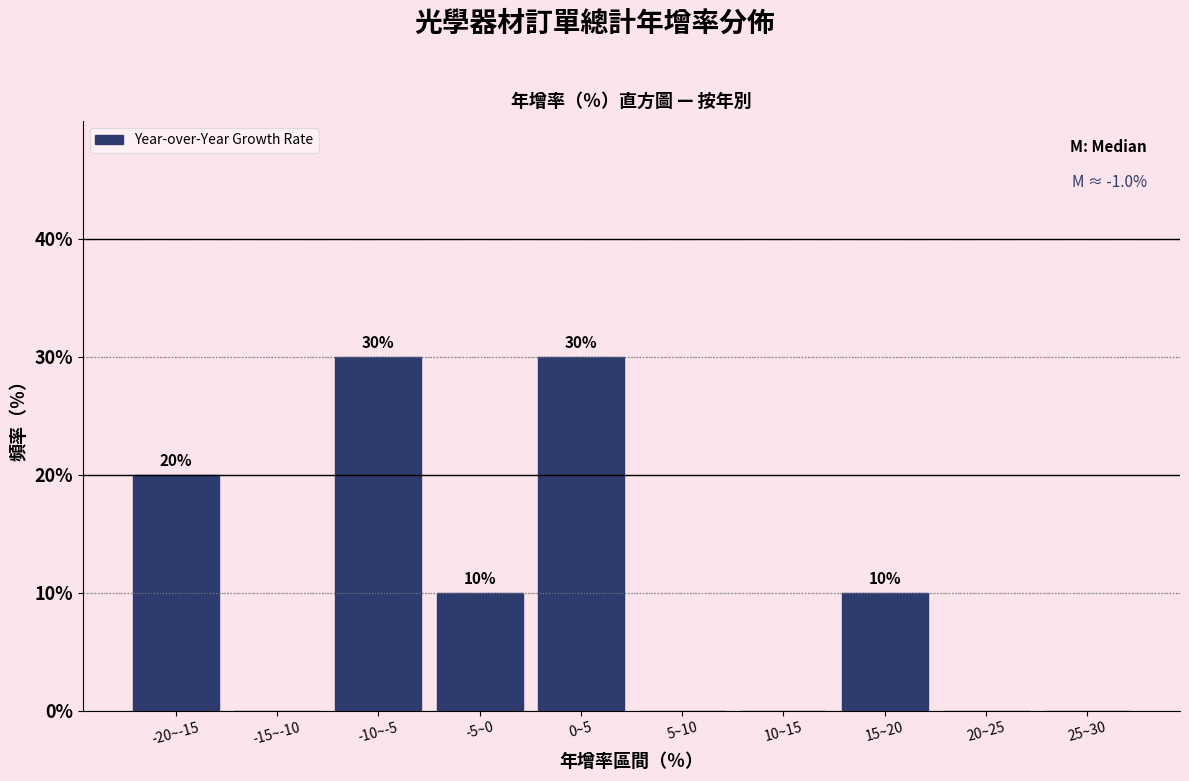

Reading left to right, list all the values displayed in this chart.

-20~-15=20	-15~-10=0	-10~-5=30	-5~0=10	0~5=30	5~10=0	10~15=0	15~20=10	20~25=0	25~30=0